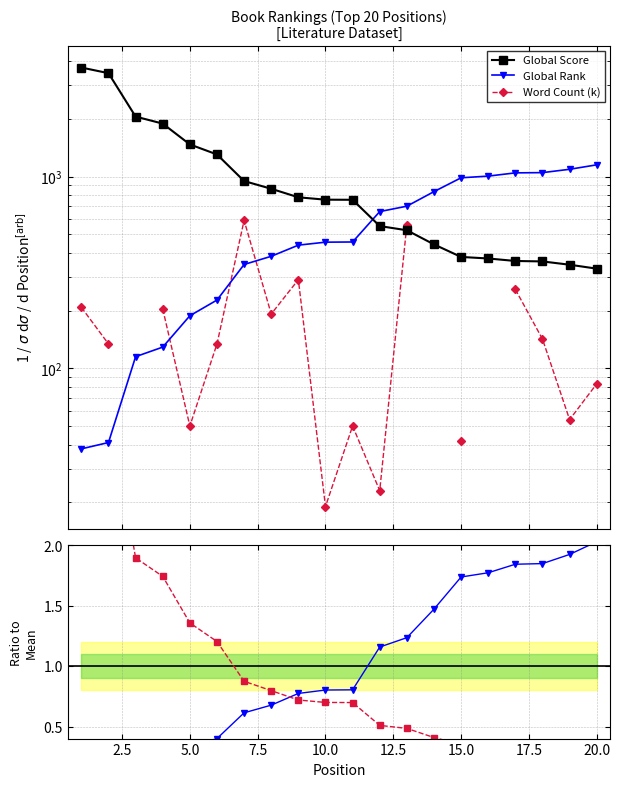

The value of Global Rank at 7.5 is 36.2. True or false?

False